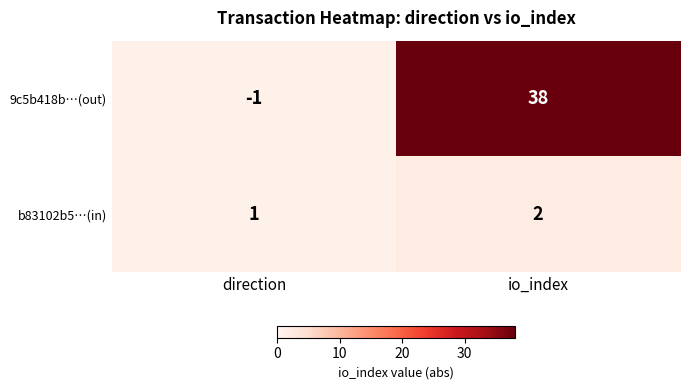

At which category is the sum across all series the highest?

io_index